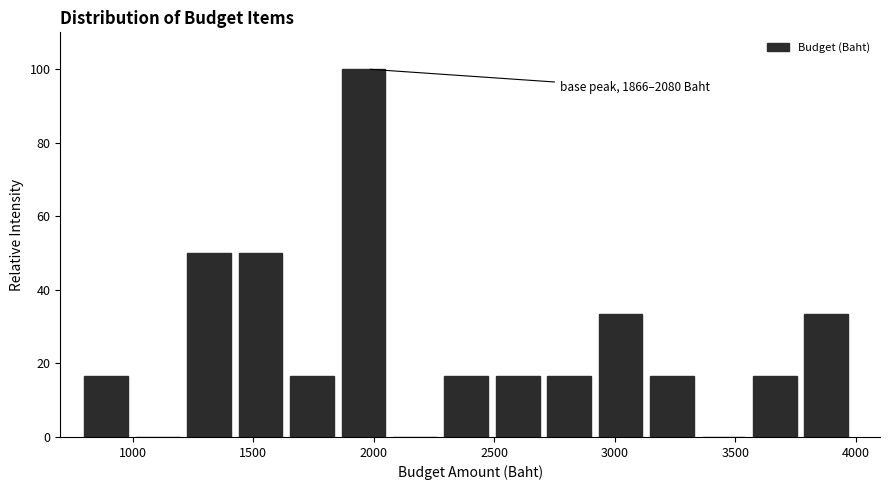

Which range on the x-axis has the tallest bar?

1850 to 2100